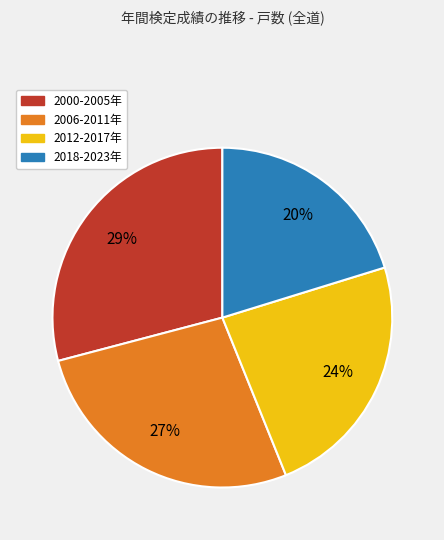

Is there a majority slice in this chart?

No